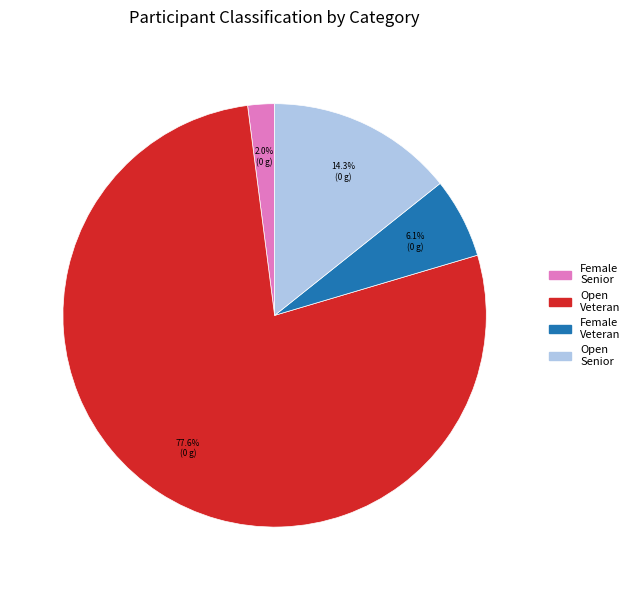

Which category accounts for the majority?

Open Veteran